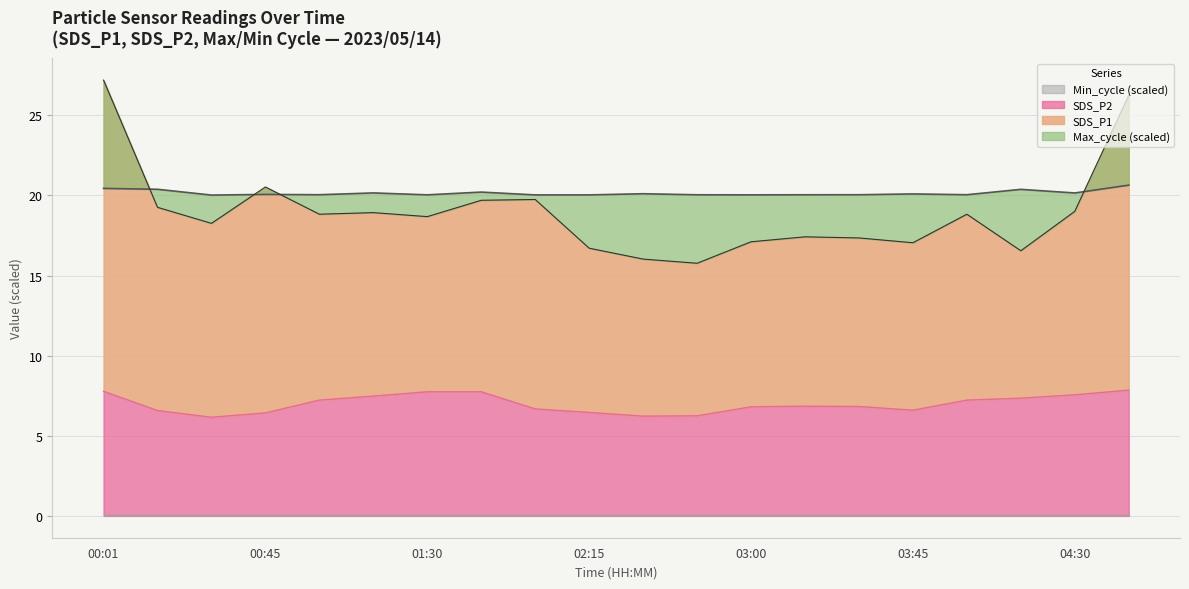

The value of SDS_P2 at 00:01 is 7.8. True or false?

True